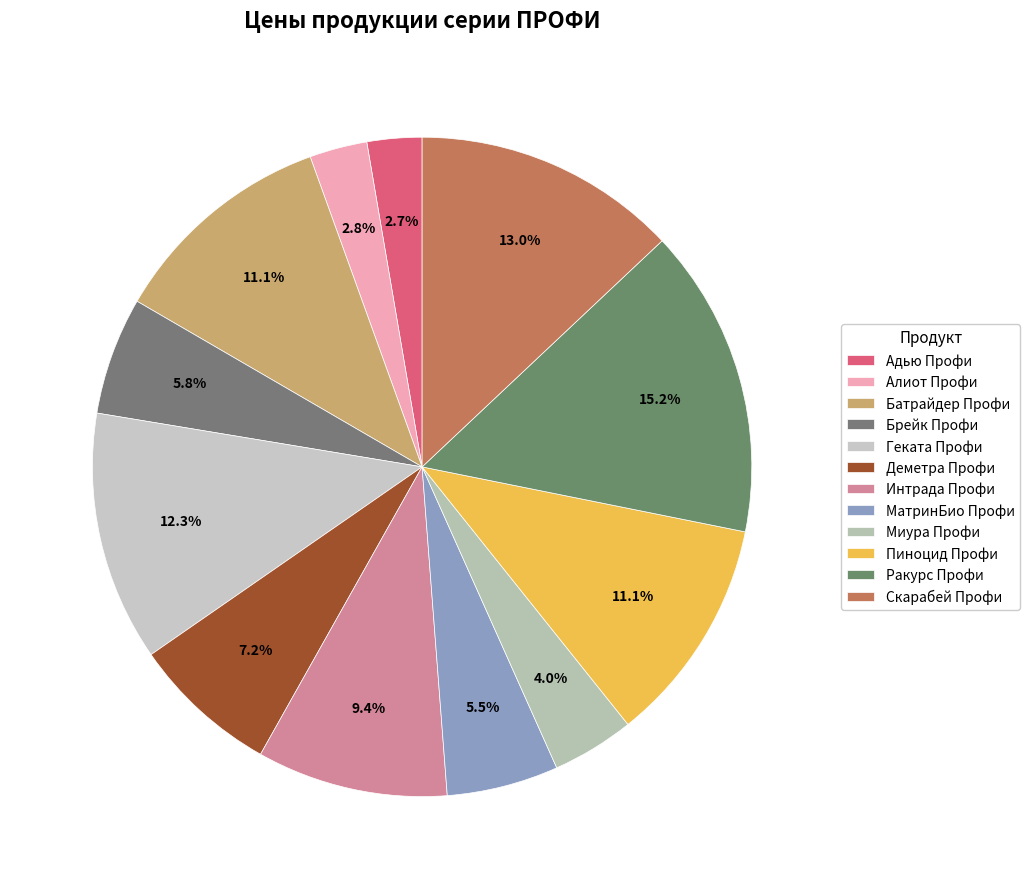

To the nearest percent, what is the difference between the largest and smallest slice percentages?

12%